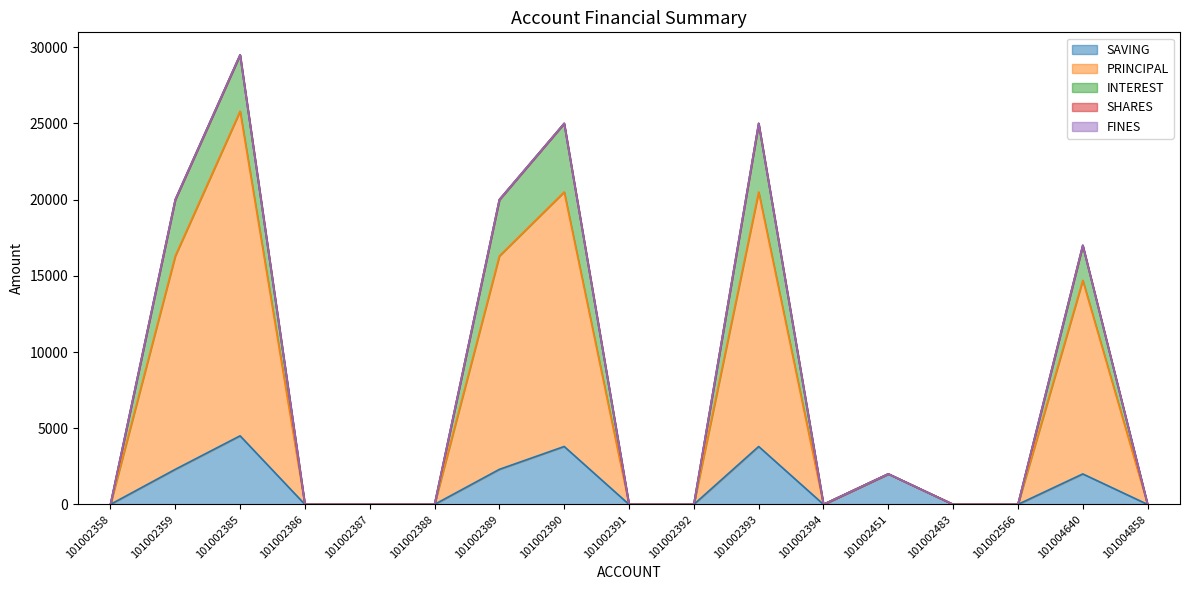

Which label corresponds to the smallest value in the chart?

101002358